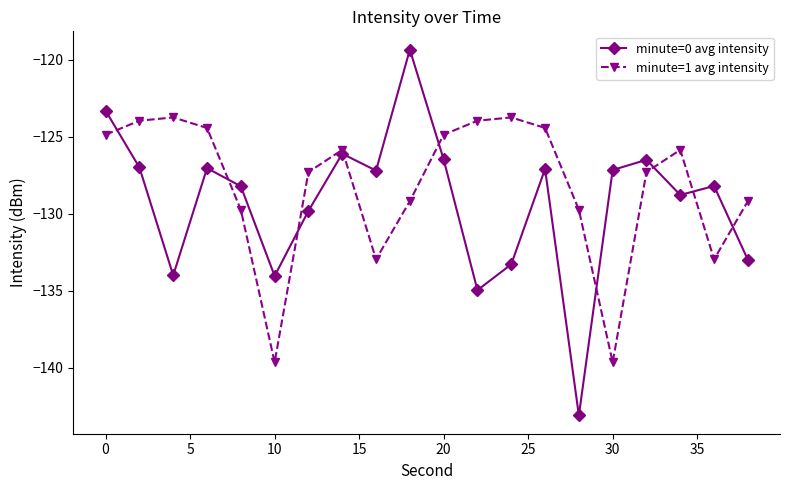

What is the value of the minute=1 avg intensity point at the 3rd from the left?

-123.7